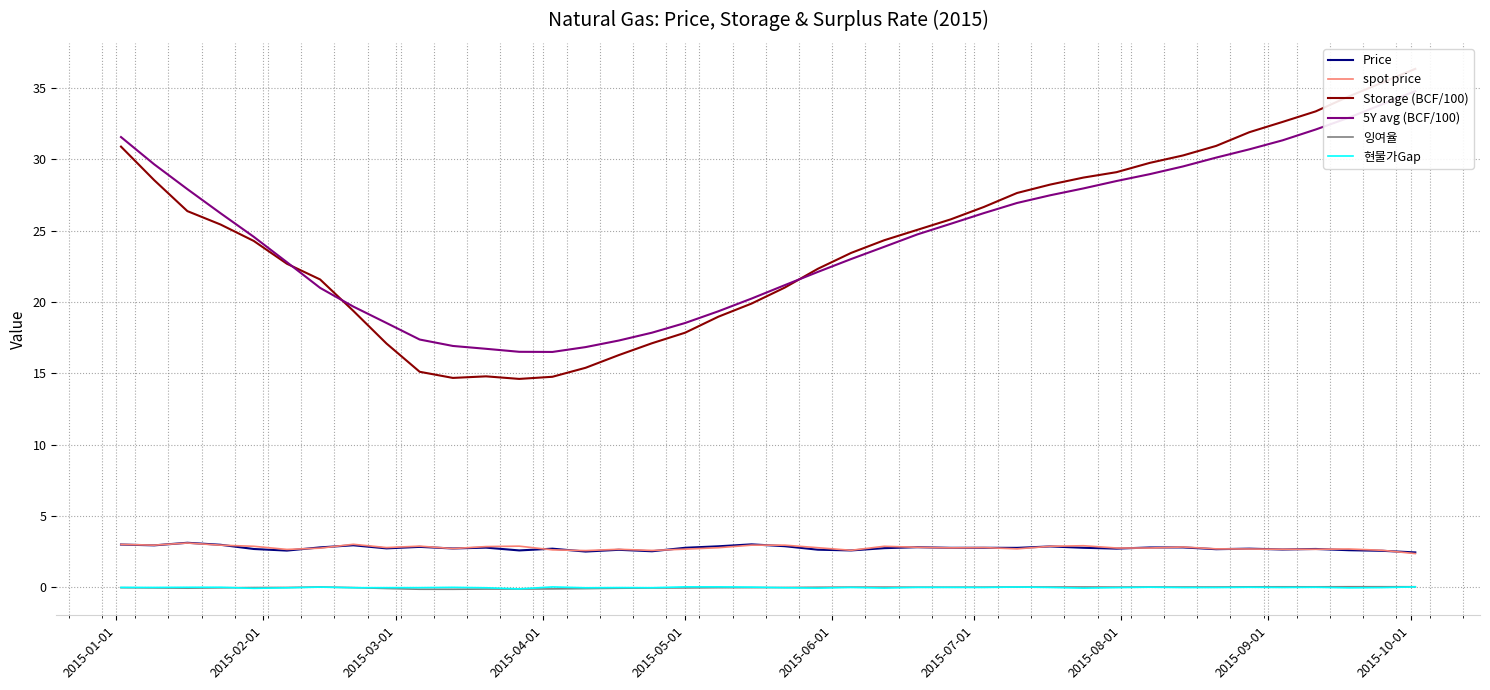

True or false: spot price and 현물가Gap cross at least once.

False